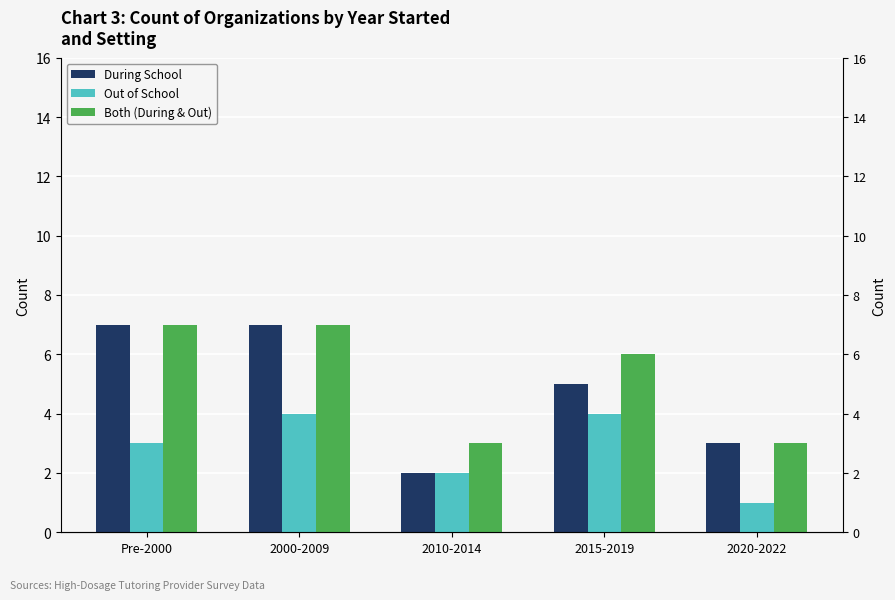

Reading left to right, transcribe all the data shown in this chart.

During School: 7	7	2	5	3
Out of School: 3	4	2	4	1
Both (During & Out): 7	7	3	6	3